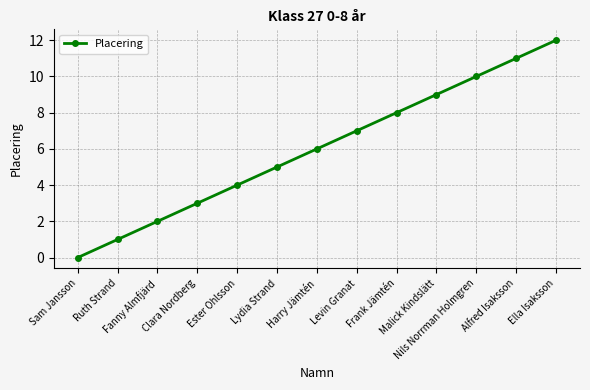

Reading left to right, extract all data points from this chart.

Sam Jansson=0	Ruth Strand=1	Fanny Almfjärd=2	Clara Nordberg=3	Ester Ohlsson=4	Lydia Strand=5	Harry Jämtén=6	Levin Granat=7	Frank Jämtén=8	Malick Kindslätt=9	Nils Norrman Holmgren=10	Alfred Isaksson=11	Ella Isaksson=12